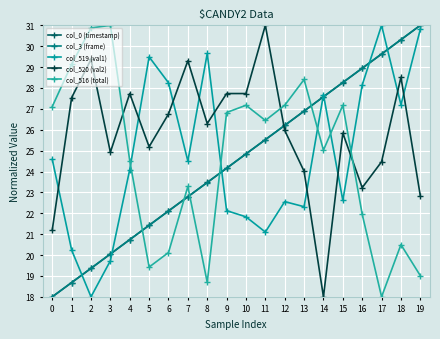

How many series are shown in this chart?

5